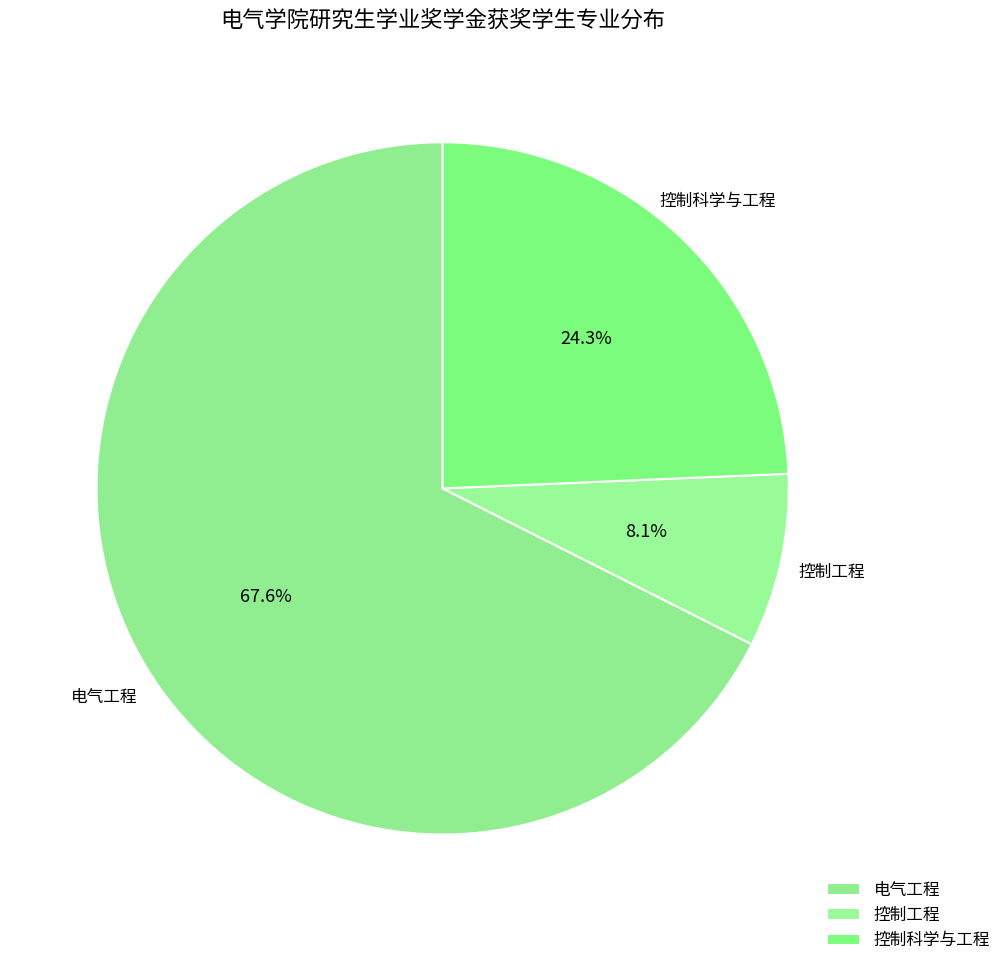

Count the number of slices in the pie.

3